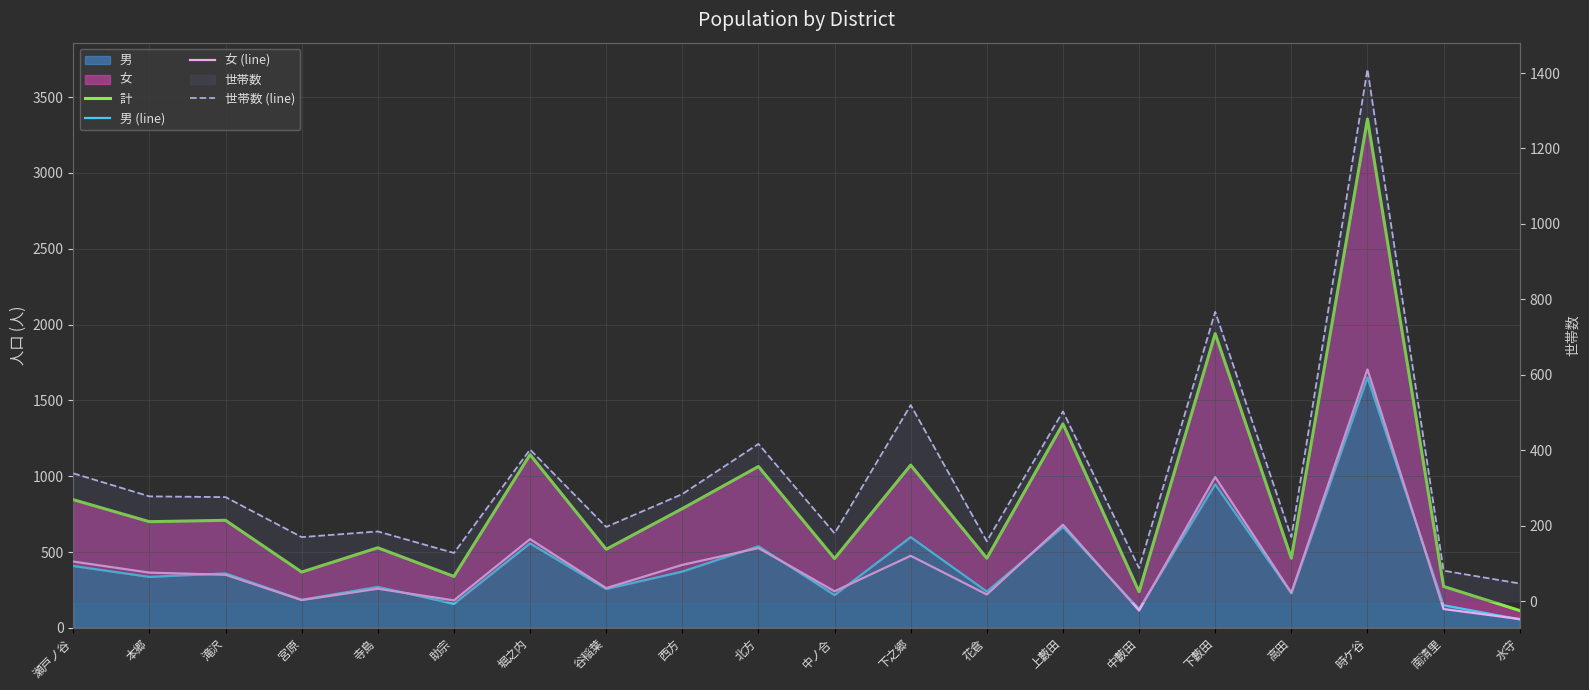

What is the sum of the 女 (line) values at 宮原 and 花倉?

403